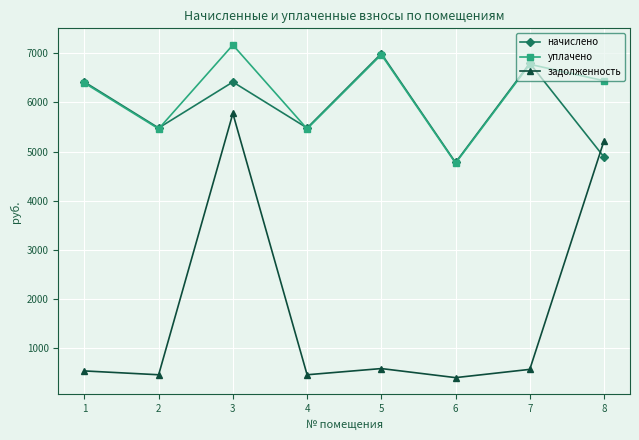

How many intersections are there between начислено and задолженность?

1